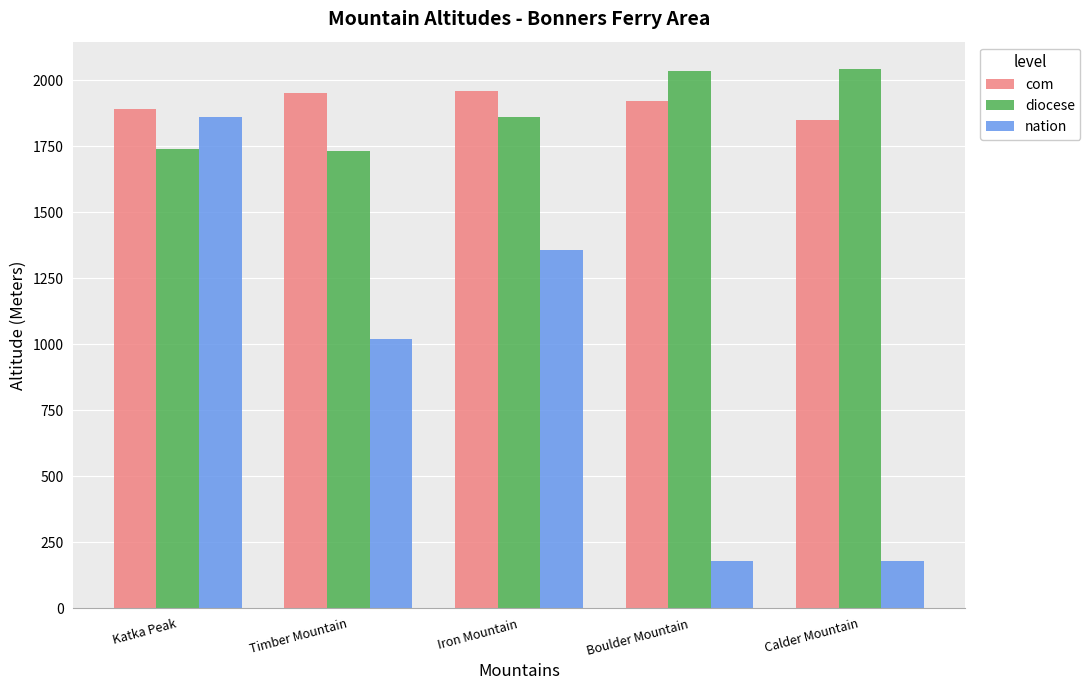

Rank the series at Boulder Mountain from lowest to highest value.

nation, com, diocese